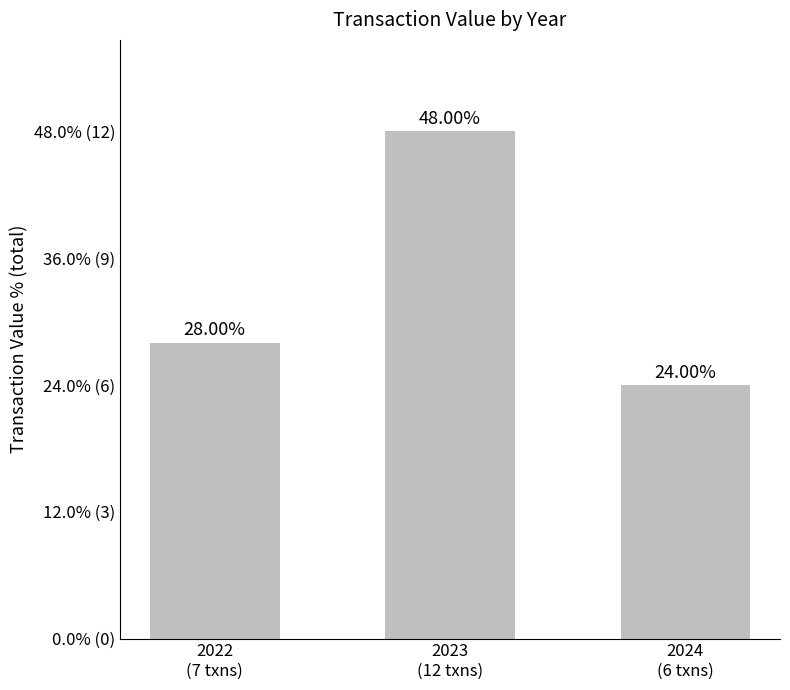

Is it true that the value at 2022
(7 txns) is 28.0?

True